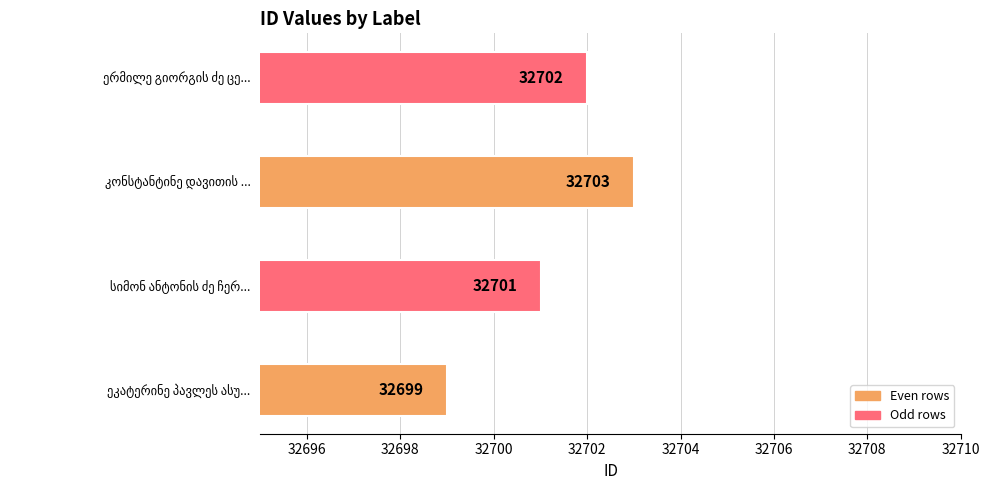

What is the sum of all values?

130805